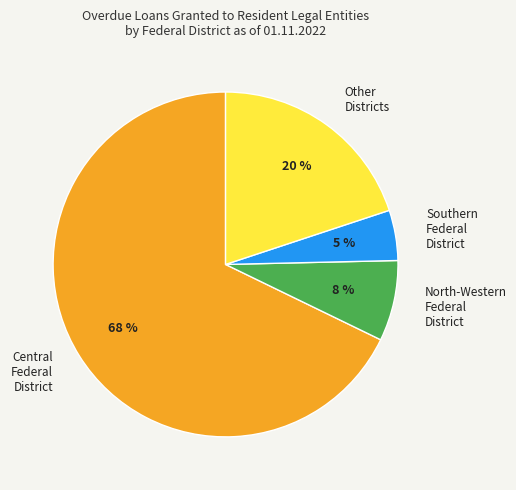

Rank the categories by value from lowest to highest.

Southern Federal District, North-Western Federal District, Other Districts, Central Federal District